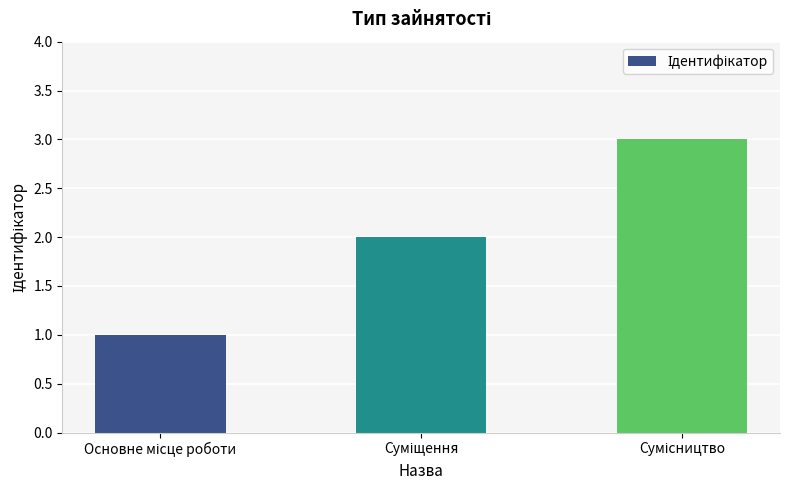

What is the greatest value displayed?

3